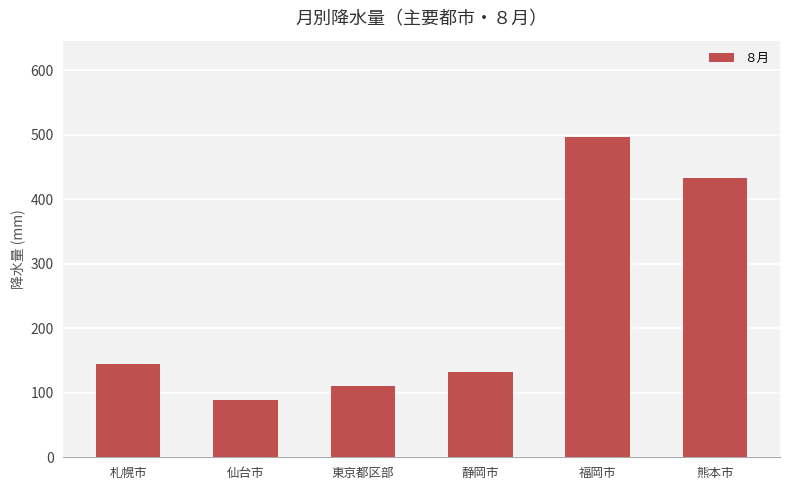

The value at 静岡市 is 27.2. True or false?

False